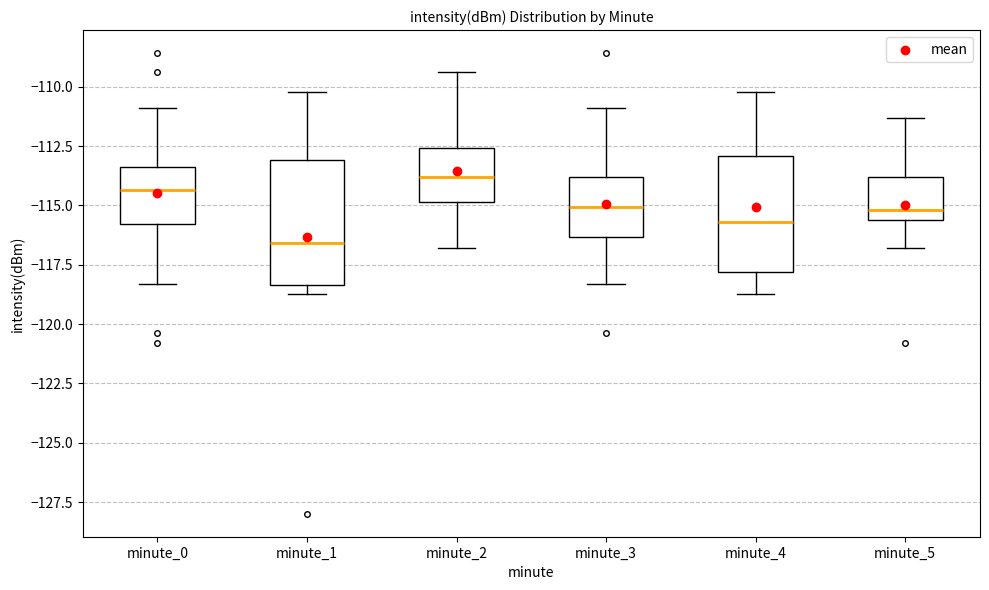

Reading left to right, read every box against the y-axis: the position of its median line, the range the box covers, and the ends of its whiskers. The values are not printed on the chart, so give them approximately, as read against the axis.

minute_0: median -114.5, box -116.0 to -113.5, whiskers -118.5 to -111.0
minute_1: median -116.5, box -118.5 to -113.0, whiskers -118.5 (just below the box's lower edge) to -110.0
minute_2: median -114.0, box -115.0 to -112.5, whiskers -117.0 to -109.5
minute_3: median -115.0, box -116.5 to -114.0, whiskers -118.5 to -111.0
minute_4: median -115.5, box -118.0 to -113.0, whiskers -118.5 to -110.0
minute_5: median -115.0, box -115.5 to -114.0, whiskers -117.0 to -111.5